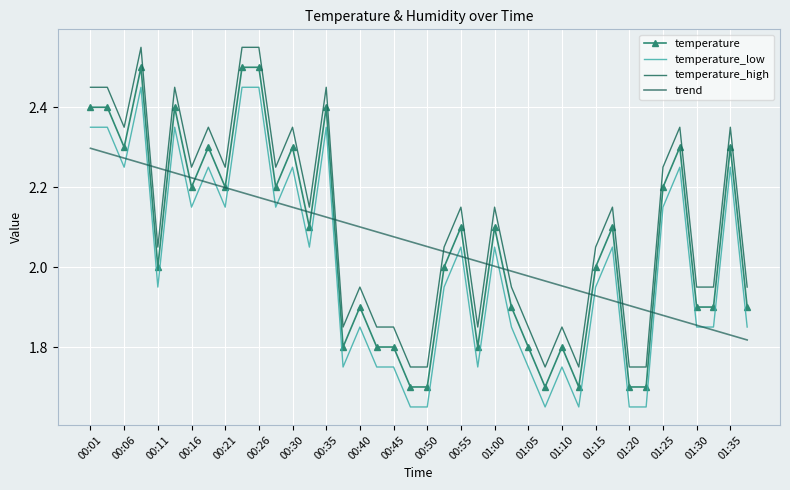

True or false: trend has more than 0 points higher than both neighbors.

False